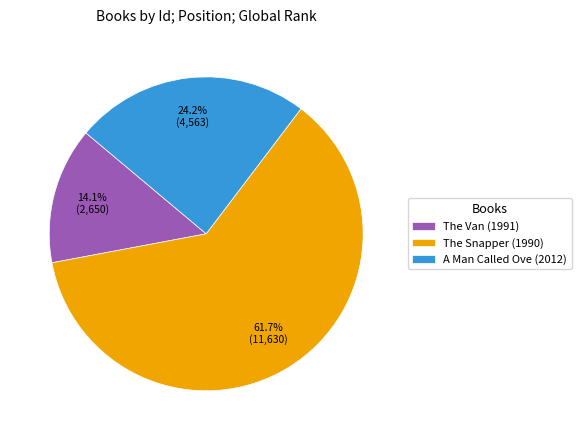

To the nearest percent, what portion does The Van (1991) represent?

14%